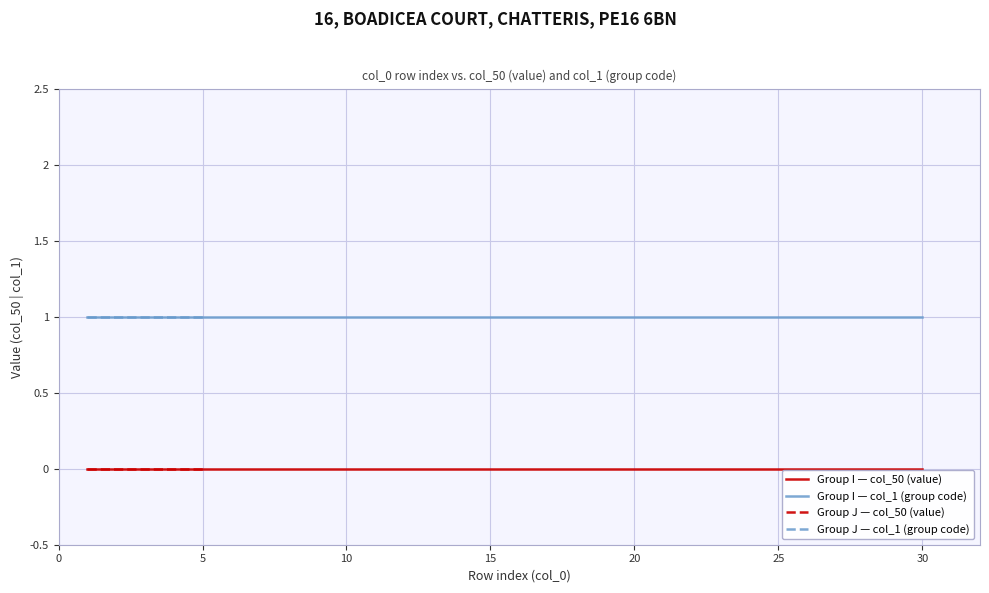

List the series in order of their peak value, highest first.

col_1 (group), col_50 (value)